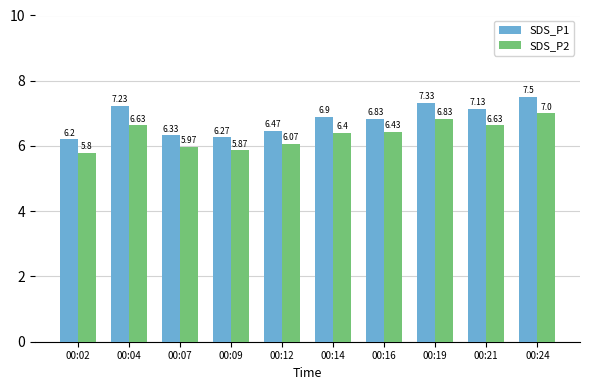

How many values in the SDS_P2 series exceed 6?

7